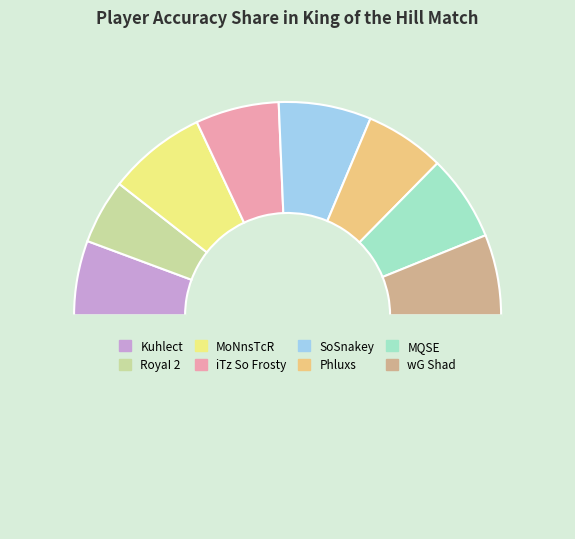

How many slices are in this pie chart?

9